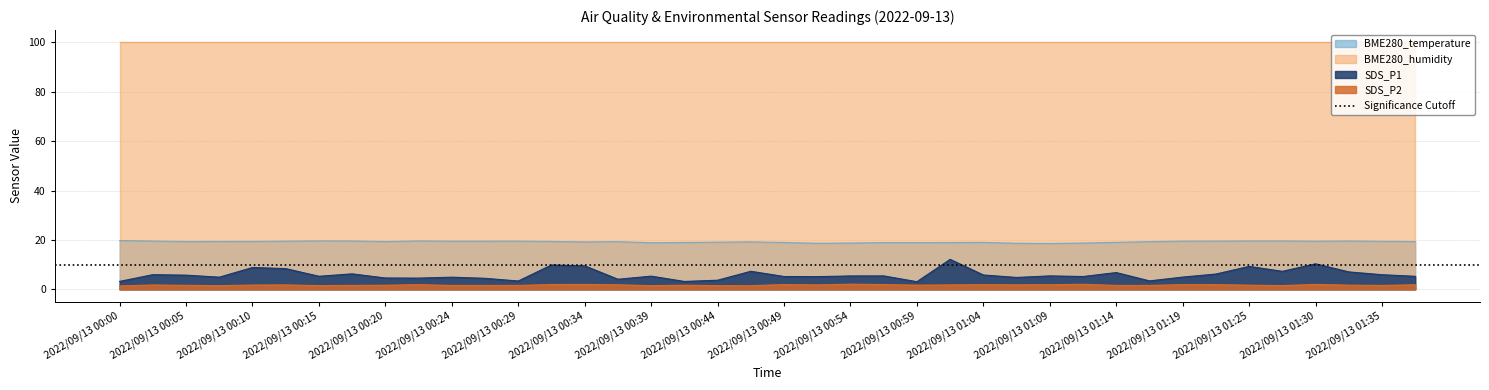

Between 2022/09/13 01:17 and 2022/09/13 01:32, which series saw the biggest shift?

SDS_P1